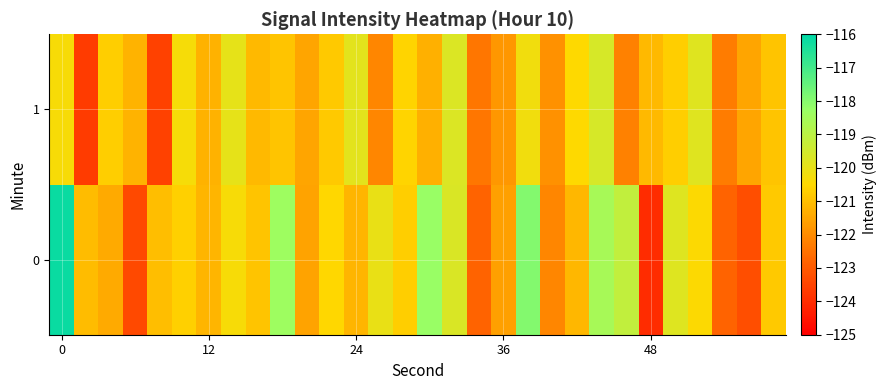

At how many categories does at least one series exceed -121?

19